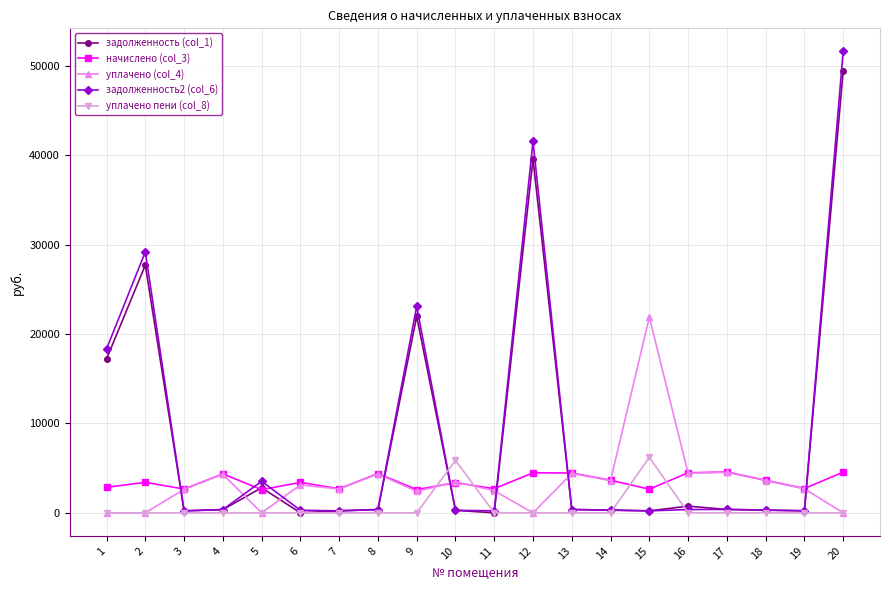

True or false: начислено (col_3) and уплачено пени (col_8) intersect in this chart.

True